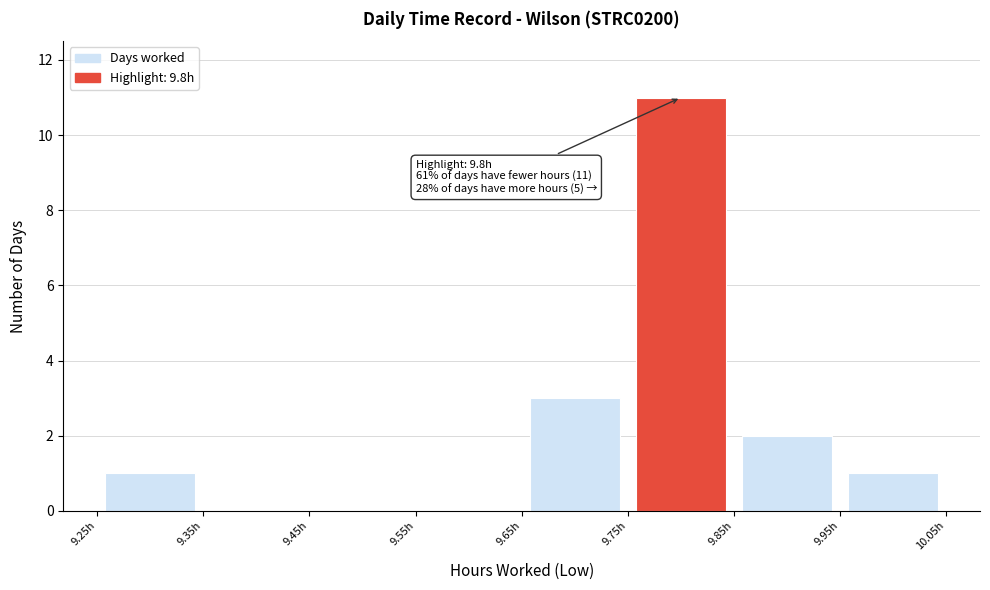

Which range on the x-axis has the tallest bar?

9.75 to 9.85